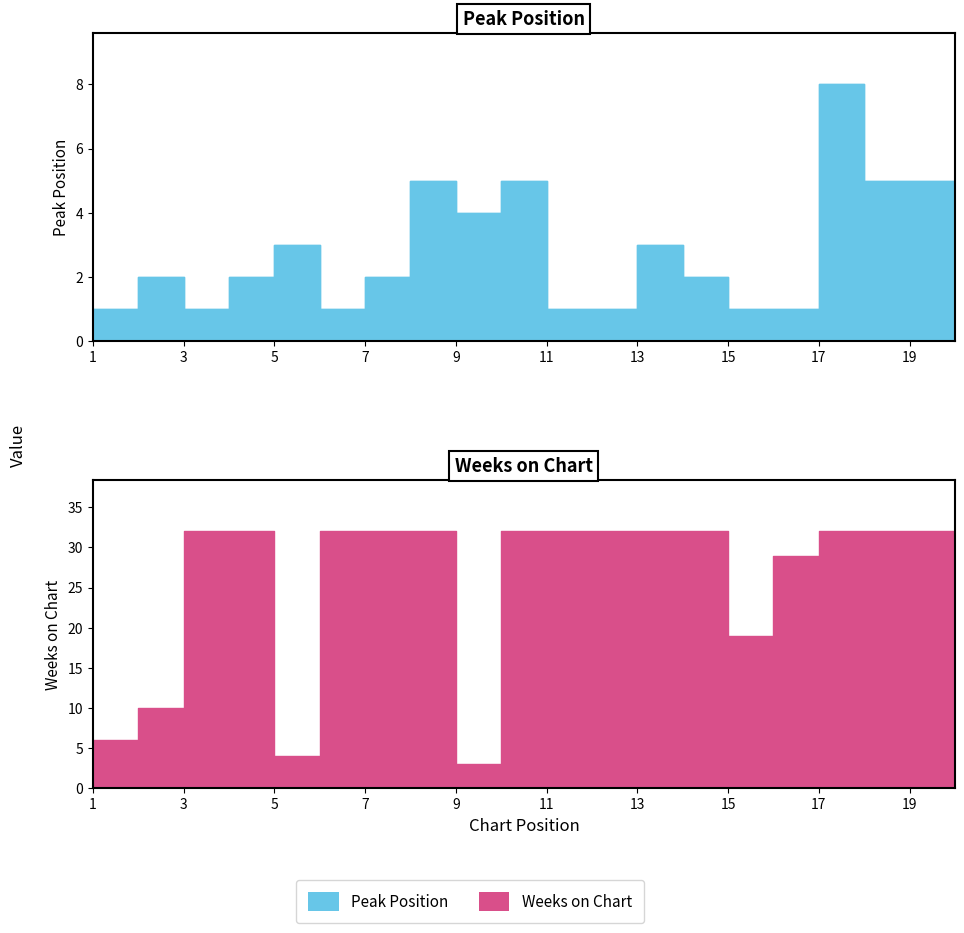

Rank the categories by value from lowest to highest.

1, 3, 6, 11, 12, 15, 16, 2, 4, 7, 14, 20, 5, 13, 9, 8, 10, 18, 19, 17